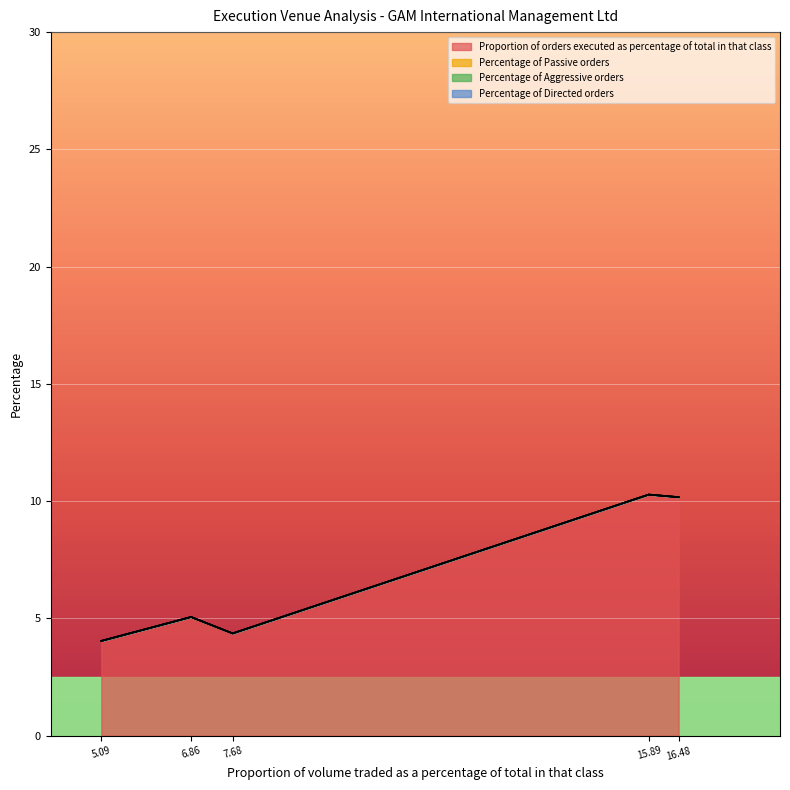

The Proportion of orders executed as percentage of total in that class series shows 10.2 at 16.48. True or false?

True